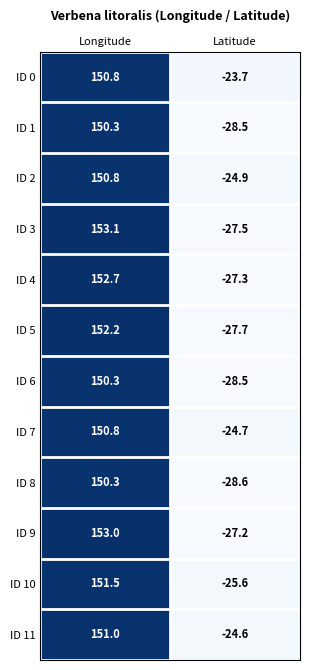

Reading left to right, list all the values displayed in this chart.

ID 0: Longitude=150.8	Latitude=-23.7
ID 1: Longitude=150.3	Latitude=-28.5
ID 2: Longitude=150.8	Latitude=-24.9
ID 3: Longitude=153.1	Latitude=-27.5
ID 4: Longitude=152.7	Latitude=-27.3
ID 5: Longitude=152.2	Latitude=-27.7
ID 6: Longitude=150.3	Latitude=-28.5
ID 7: Longitude=150.8	Latitude=-24.7
ID 8: Longitude=150.3	Latitude=-28.6
ID 9: Longitude=153.0	Latitude=-27.2
ID 10: Longitude=151.5	Latitude=-25.6
ID 11: Longitude=151.0	Latitude=-24.6